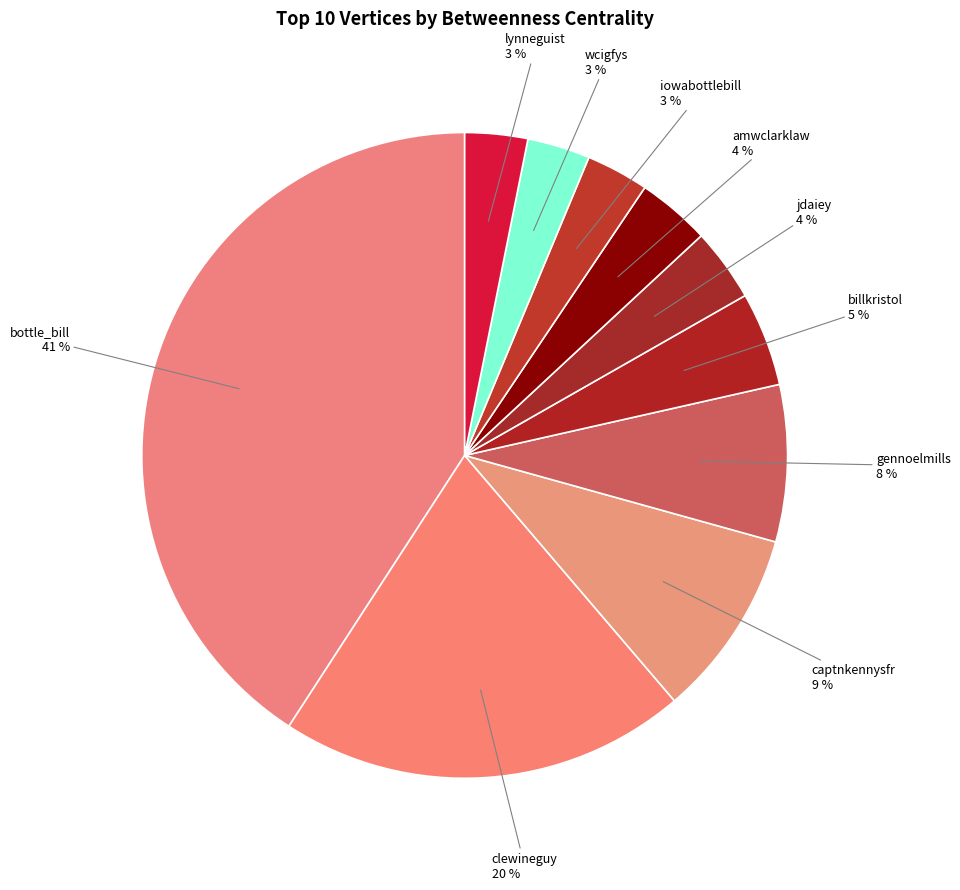

To the nearest percent, what is the difference between the largest and smallest slice percentages?

38%